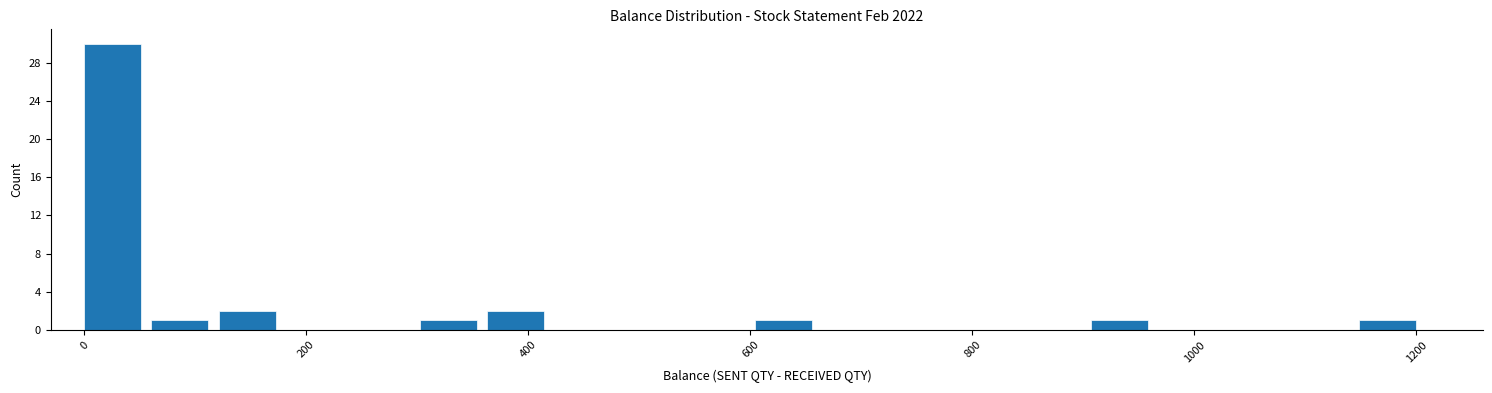

Around what value on the x-axis is the tallest bar? Give the approximate position of its centre, as read against the axis.

20